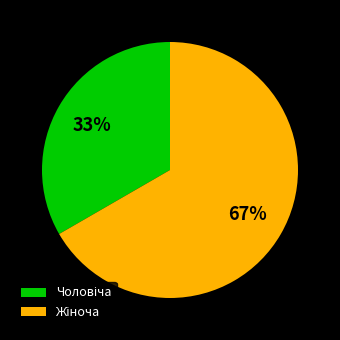

Does any single category account for the majority?

Yes